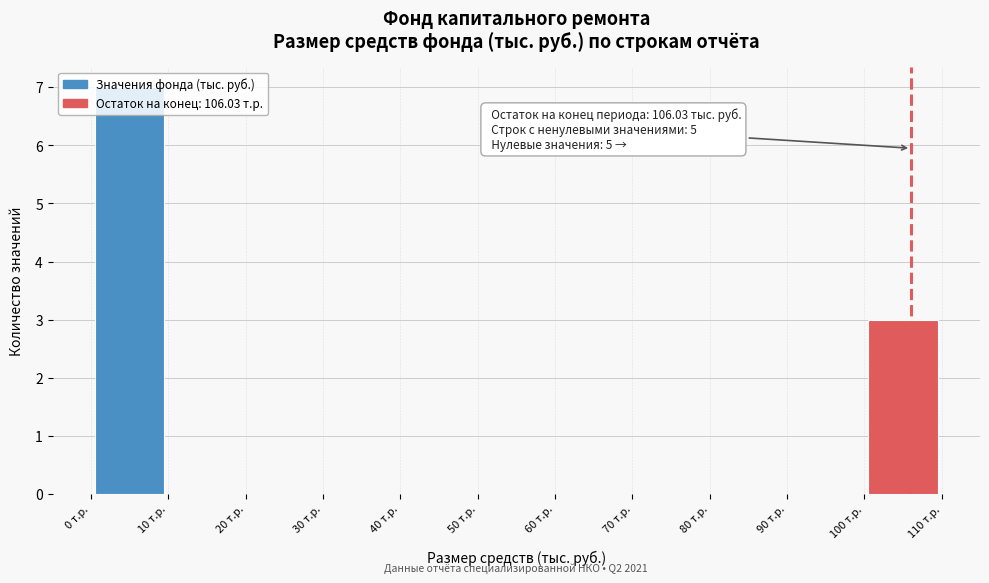

Over which range of the x-axis is the bar tallest?

0 to 10